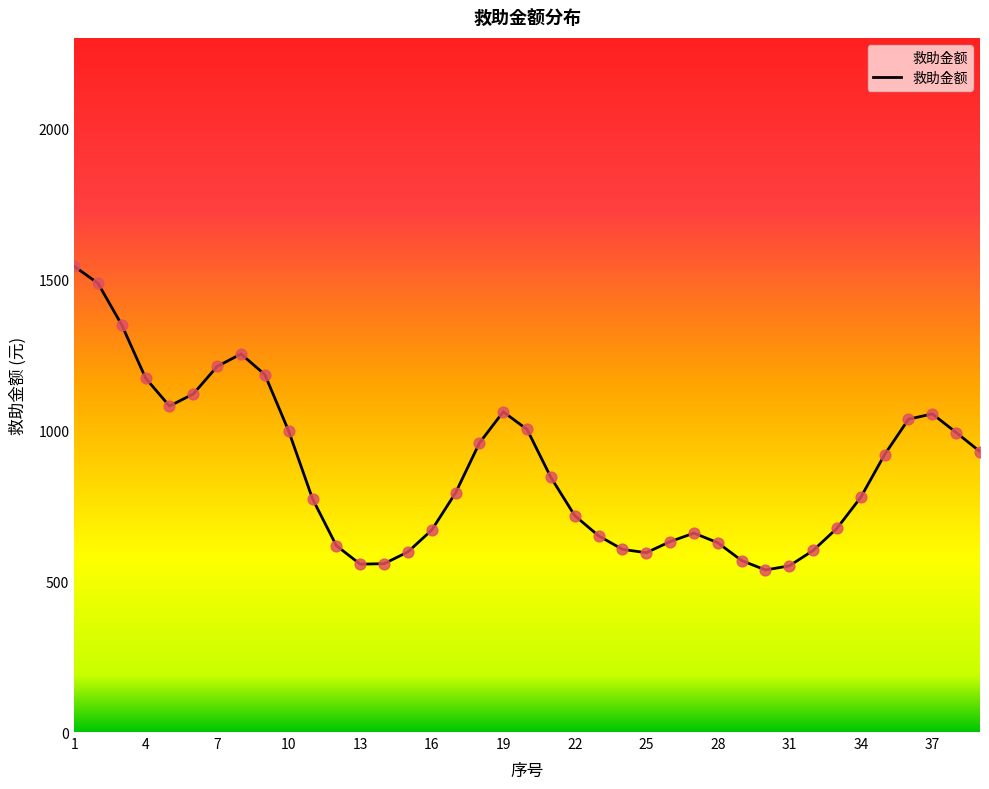

What is the difference between the maximum and minimum values?

1006.3